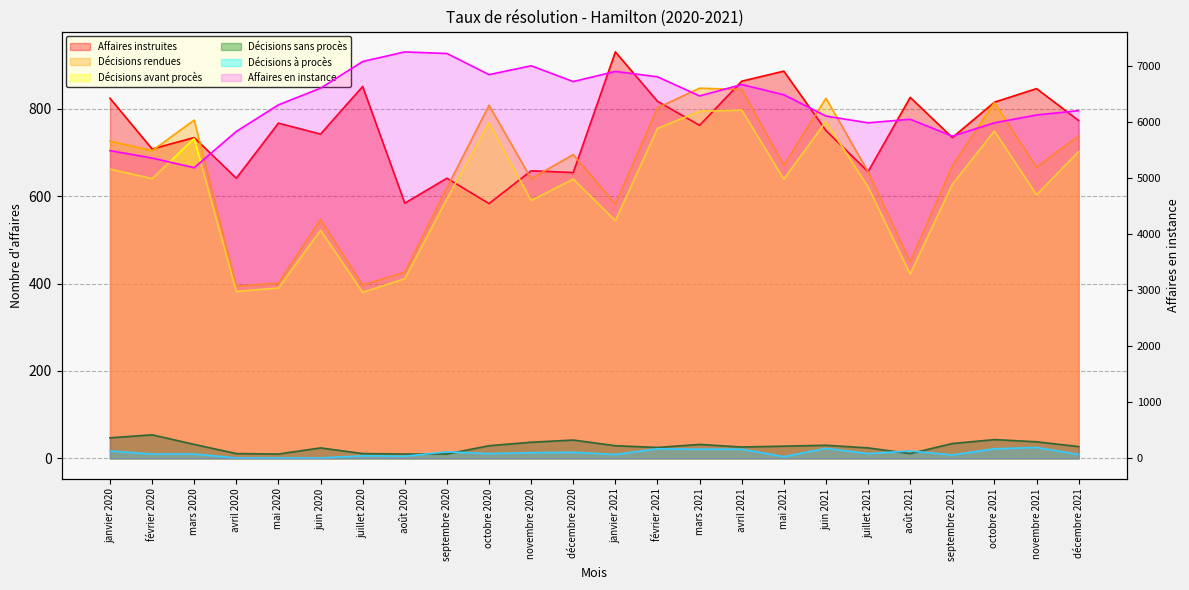

Which series has the largest total across all categories?

Affaires en instance